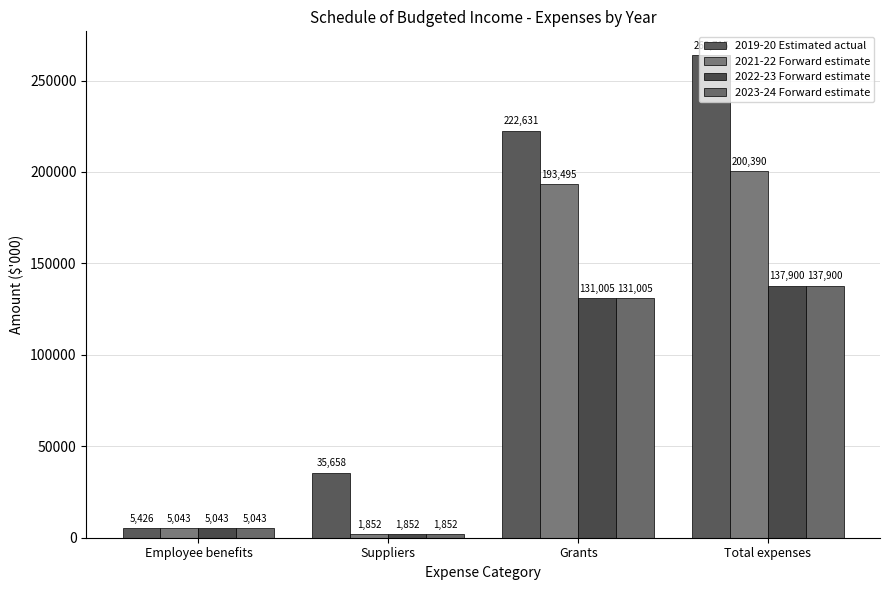

What is the label of the 2nd bar from the left?

Suppliers